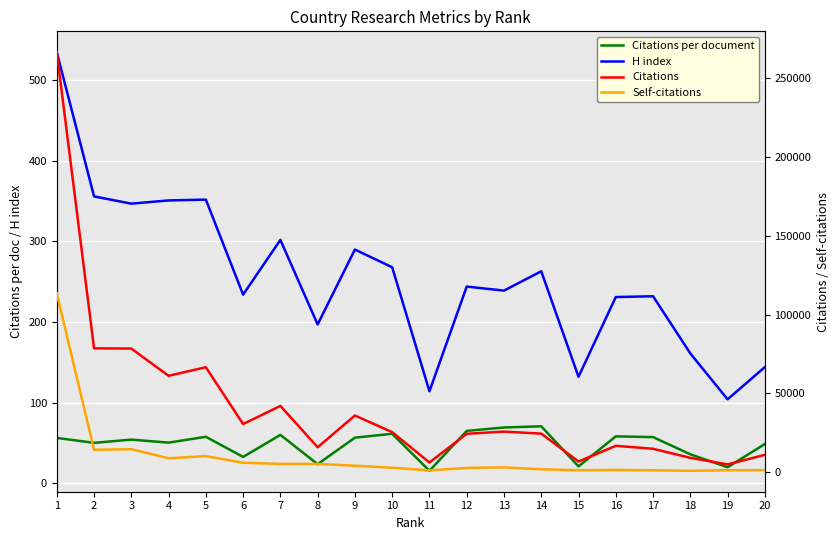

True or false: Citations and Self-citations cross at least once.

False